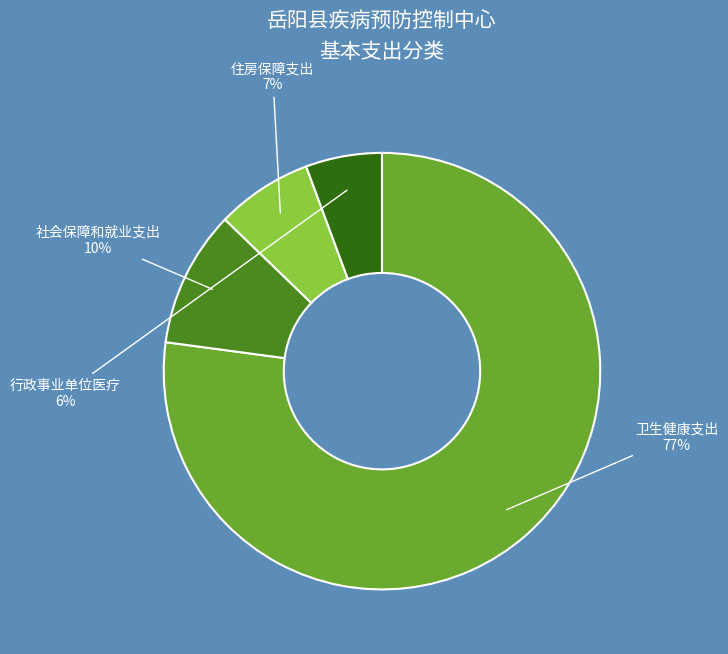

Between 行政事业单位医疗 and 住房保障支出, which is larger?

住房保障支出